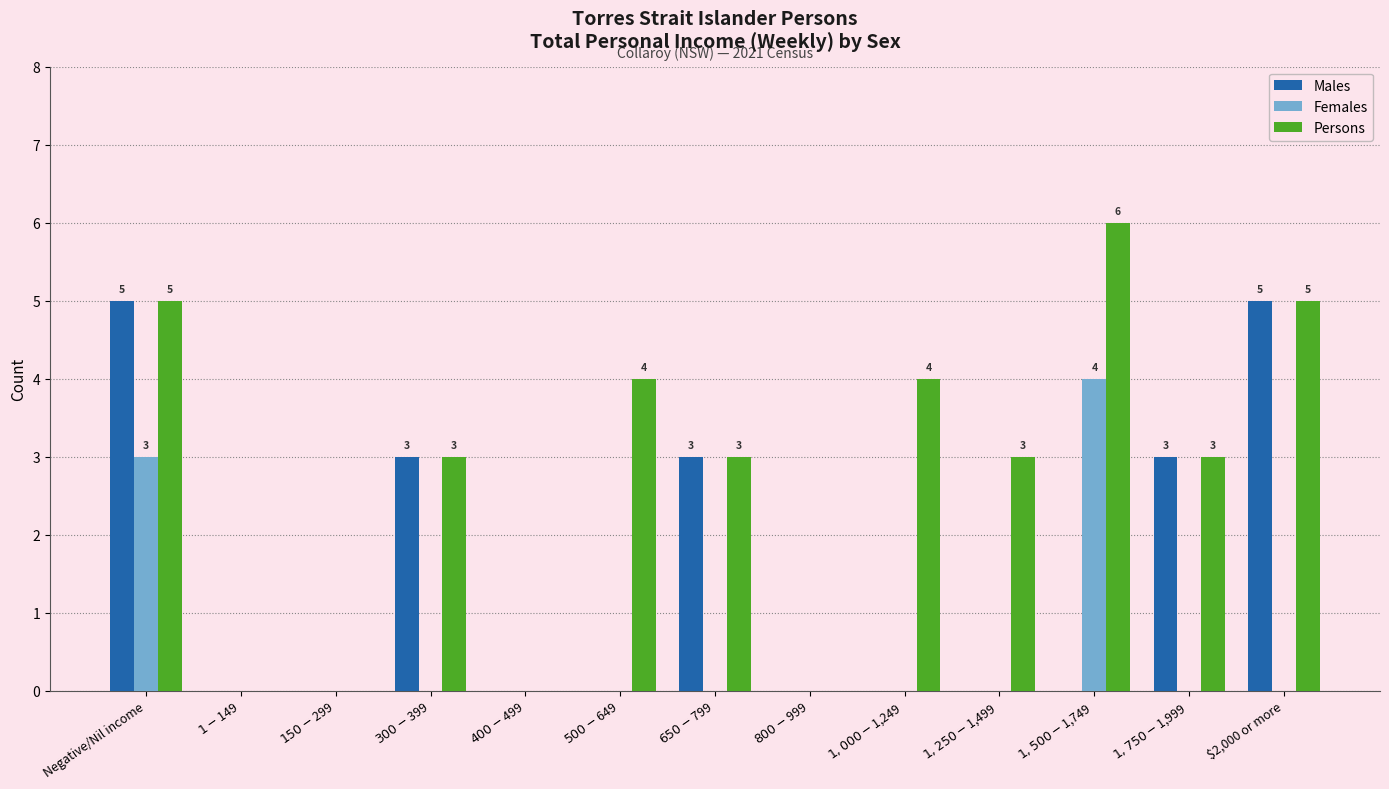

The value of Males at $1-$149 is 0. True or false?

True